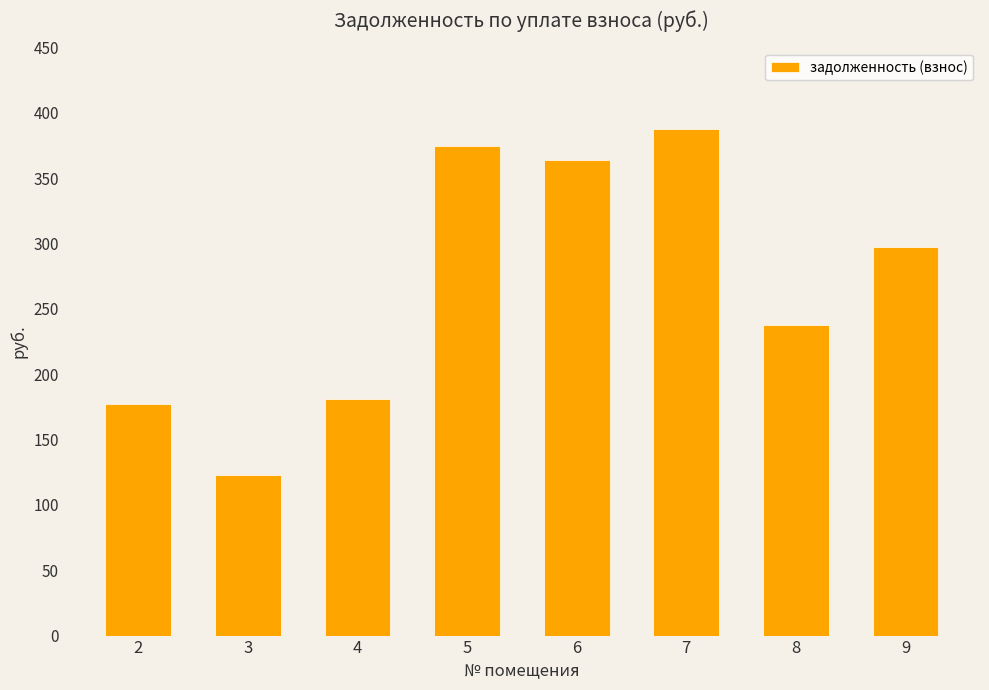

What is the sum of the values at 4 and 3?

303.4